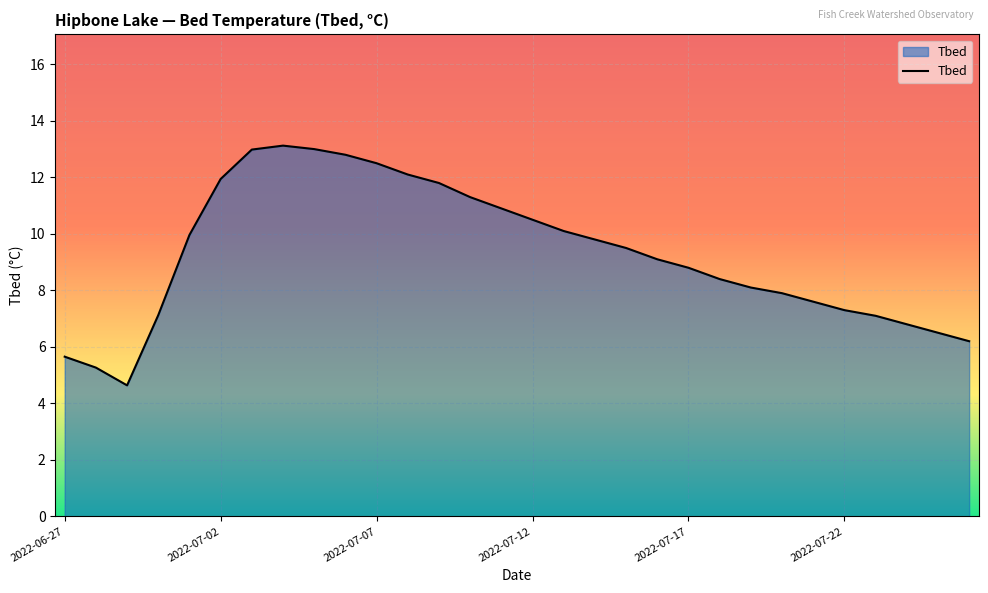

What is the difference between the maximum and minimum values?

8.5